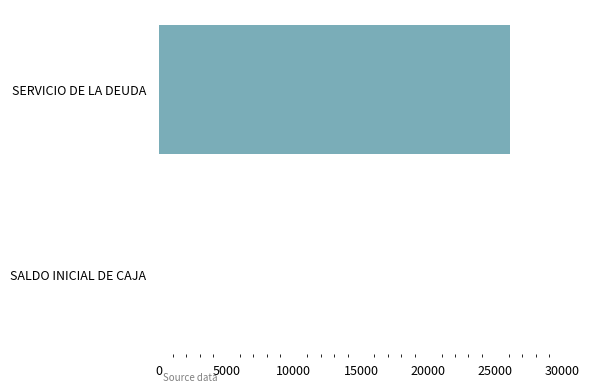

What is the change in value from SALDO INICIAL DE CAJA to SERVICIO DE LA DEUDA?

+26120